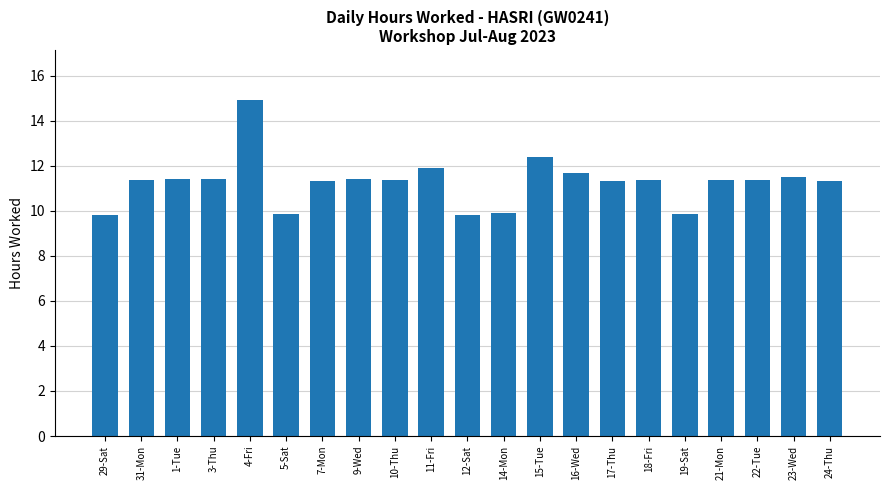

What is the minimum value shown in the chart?

9.8